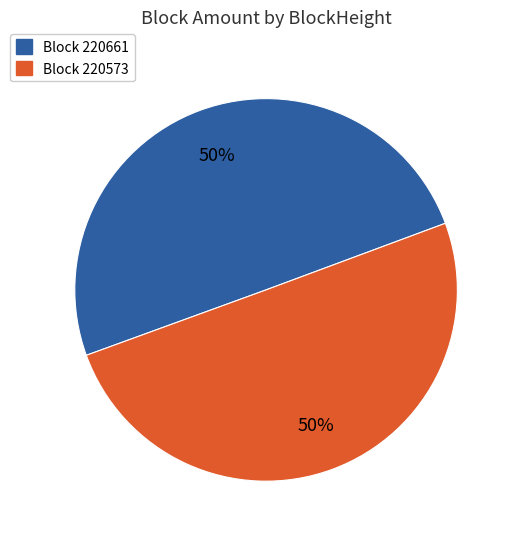

To the nearest percent, what is the average slice percentage?

50%